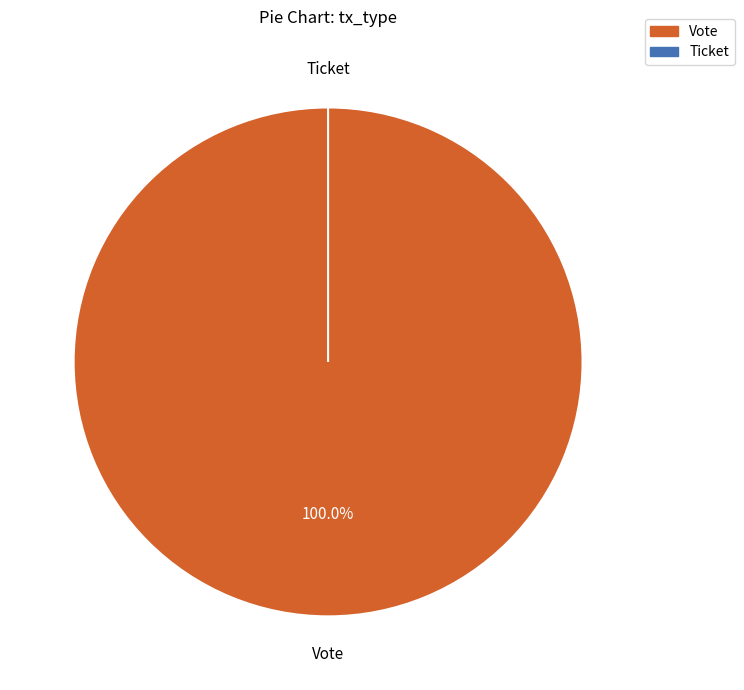

Is it true that Ticket is 0% of the pie?

True